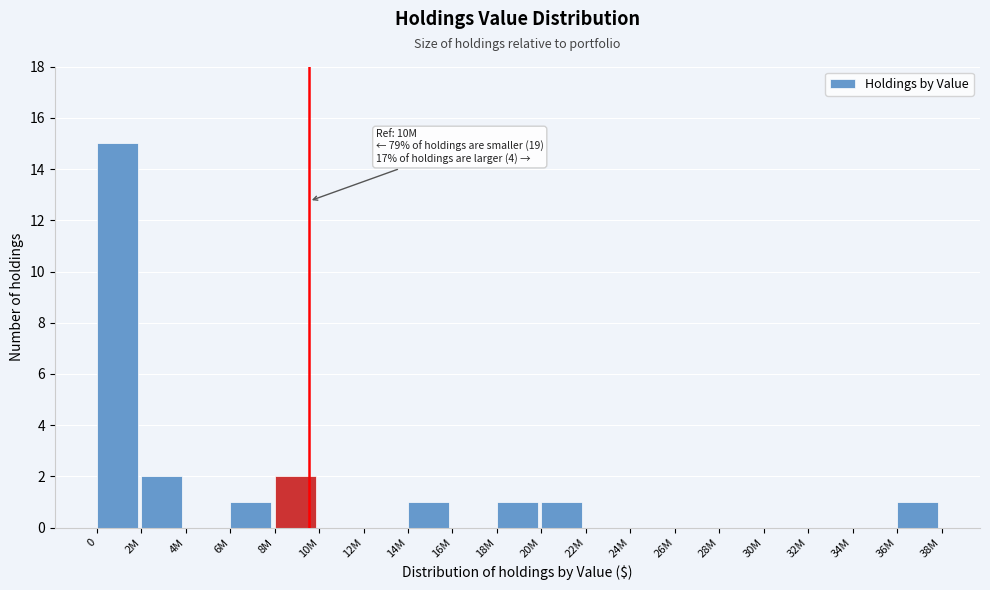

Reading left to right, transcribe all the data shown in this chart.

0=15	2M=2	4M=0	6M=1	8M=2	10M=0	12M=0	14M=1	16M=0	18M=1	20M=1	22M=0	24M=0	26M=0	28M=0	30M=0	32M=0	34M=0	36M=1